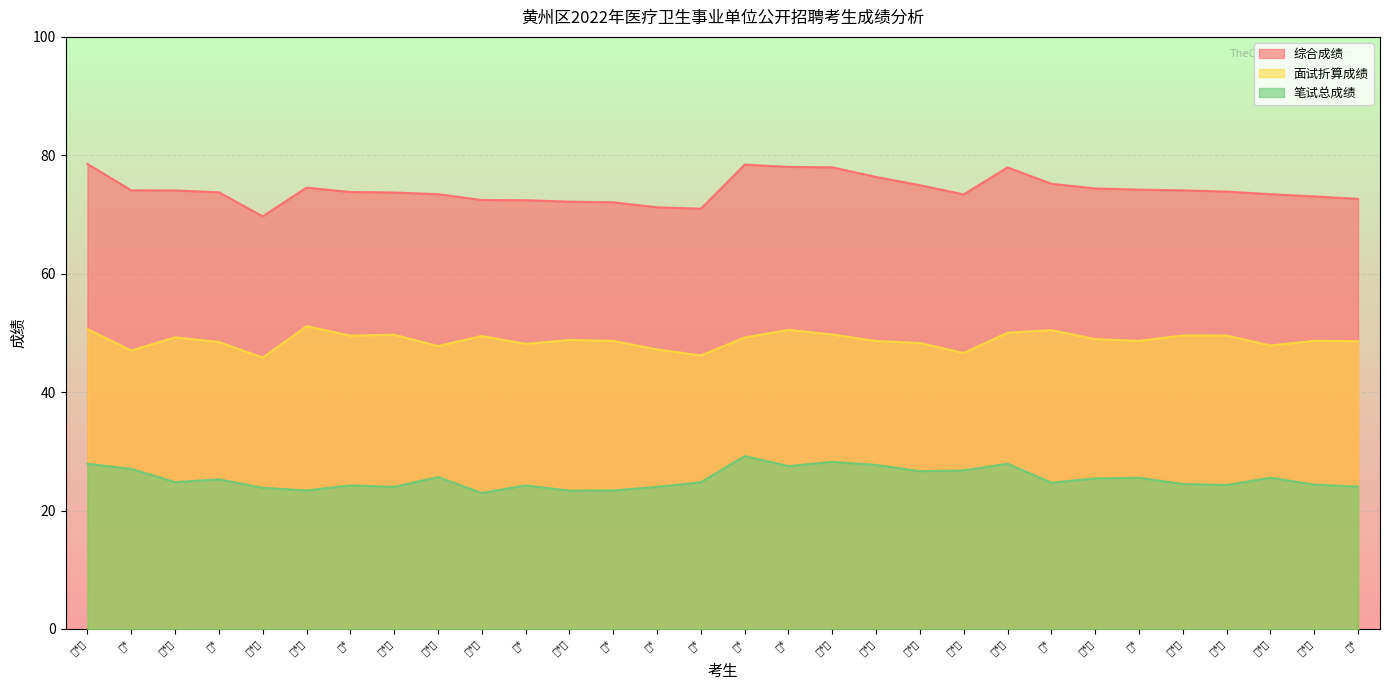

Which series has the largest total across all categories?

综合成绩